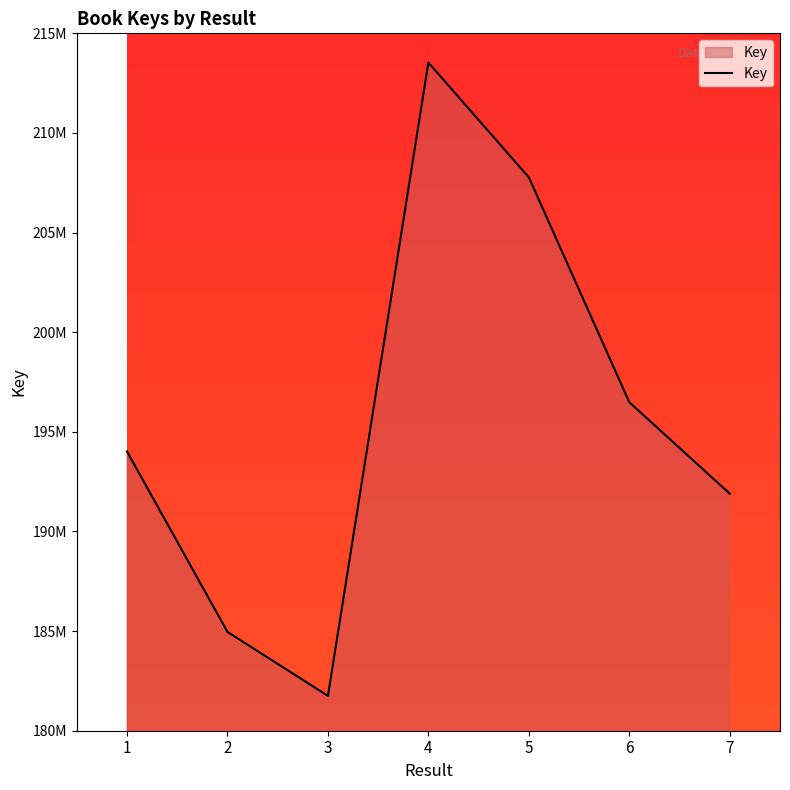

Rank the categories by value from lowest to highest.

3, 2, 7, 1, 6, 5, 4